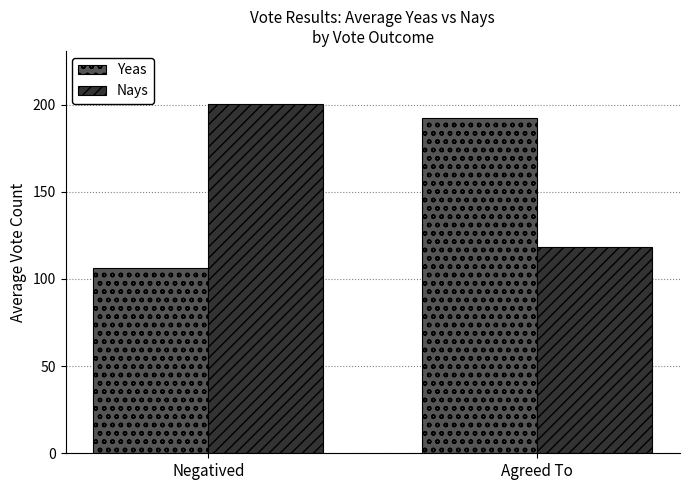

Rank the series at Negatived from lowest to highest value.

Yeas, Nays